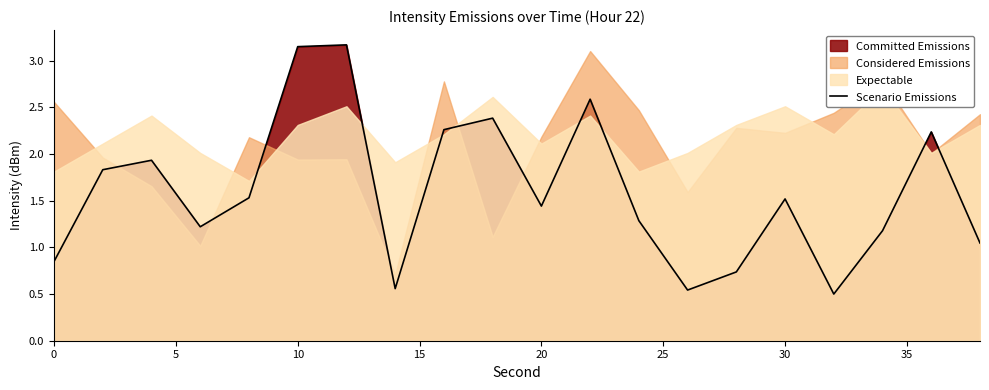

True or false: there are more than 0 points higher than both neighbors.

True